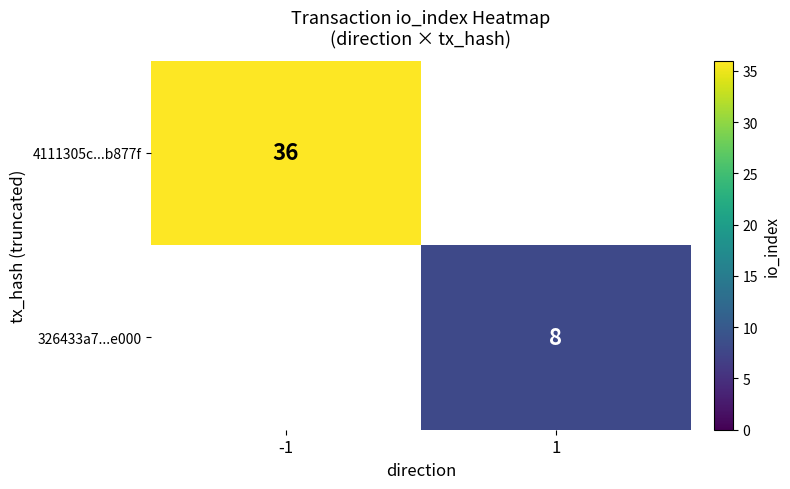

Is it true that 326433a7...e000 equals 8 at 1?

True